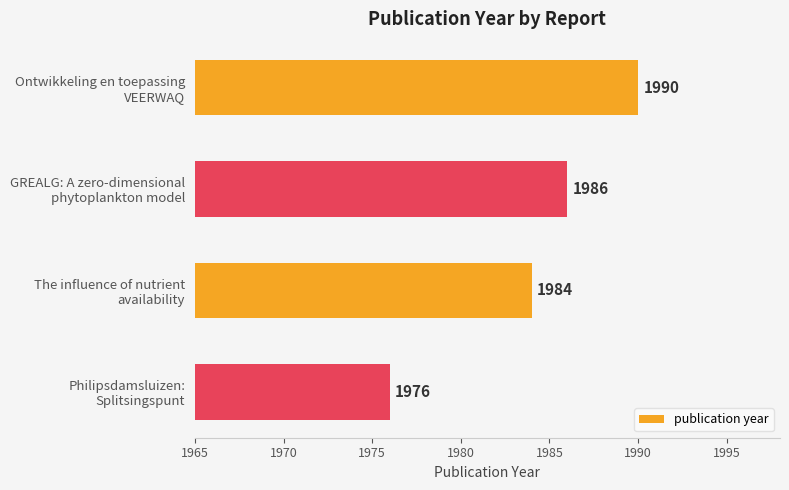

Rank the categories by value from lowest to highest.

Philipsdamsluizen:
Splitsingspunt, The influence of nutrient
availability, GREALG: A zero-dimensional
phytoplankton model, Ontwikkeling en toepassing
VEERWAQ